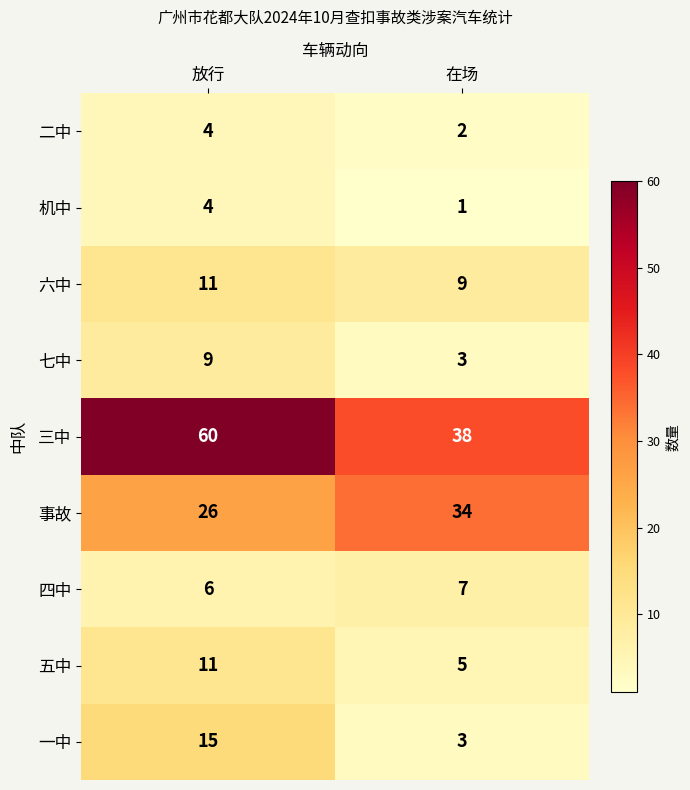

At which category does the chart reach its minimum across all series?

在场